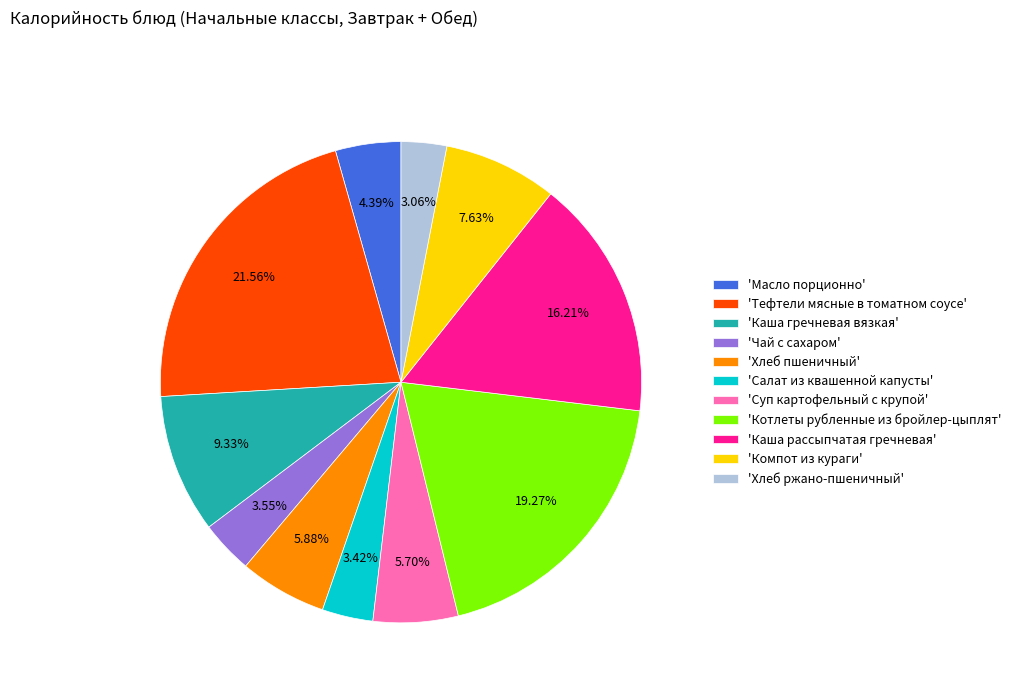

What is the ratio of the value at 'Хлеб пшеничный' to the value at 'Компот из кураги'?

0.8